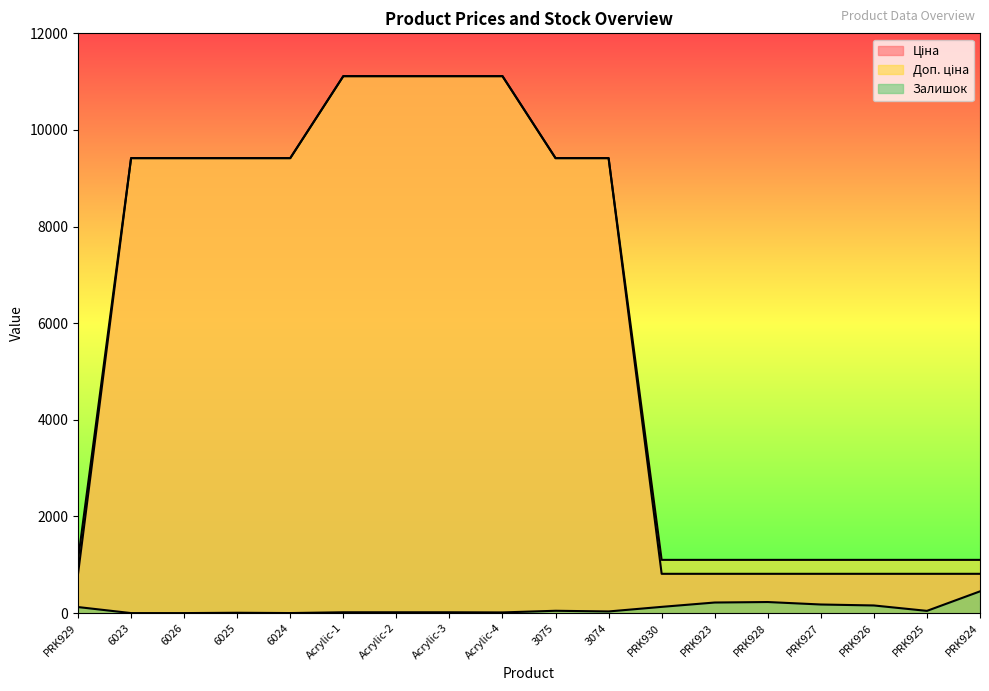

How many data points in Ціна are less than 9416?

8